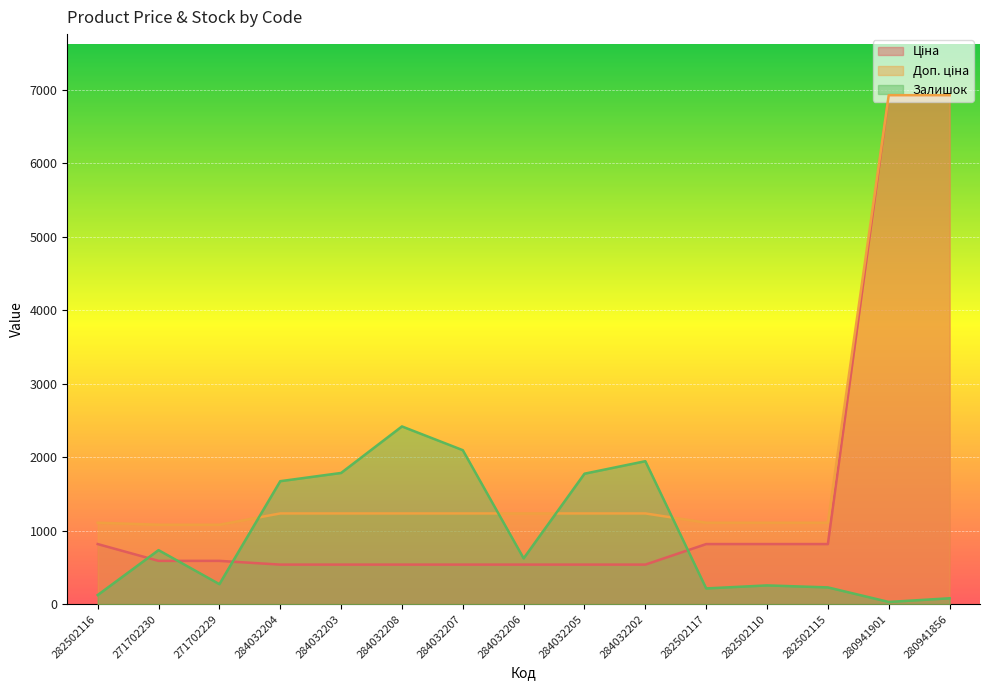

What is the sum of all Доп. ціна values?

29099.0